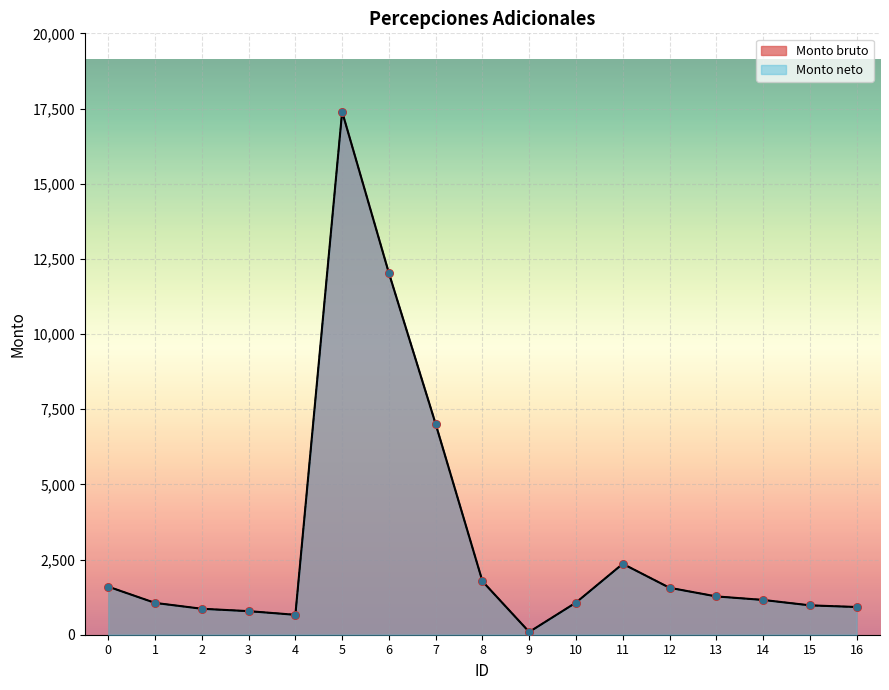

Which series reaches the maximum Y coordinate?

Monto bruto